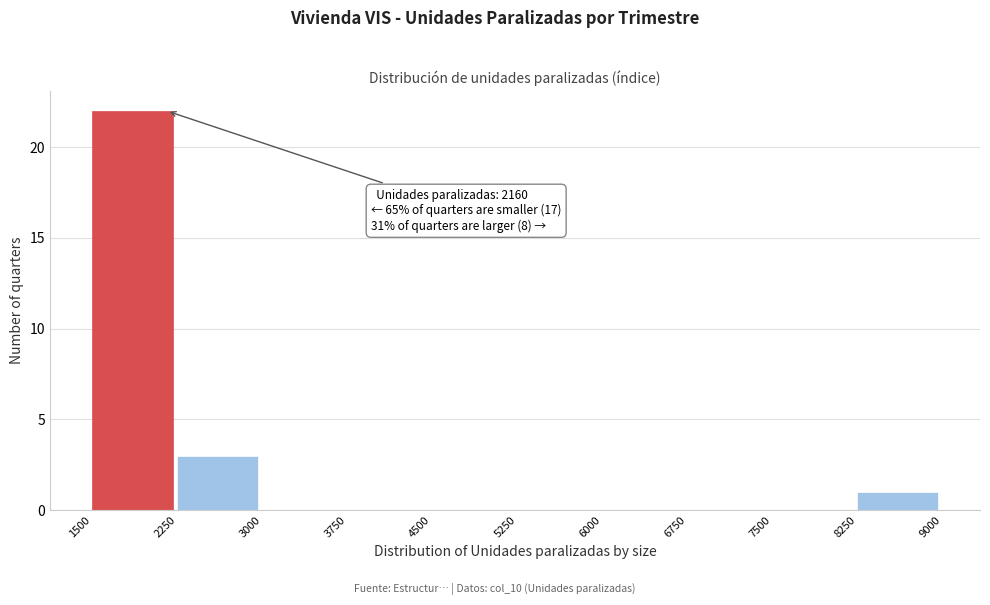

Over which range of the x-axis is the bar tallest?

1500 to 2250